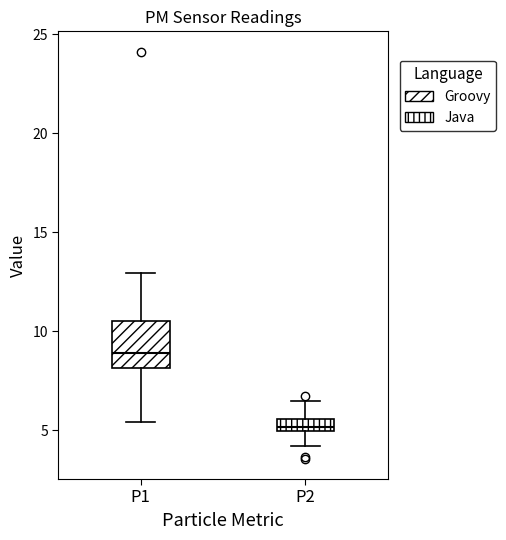

Comparing the boxes themselves (not the whiskers), which one is the tallest?

P1